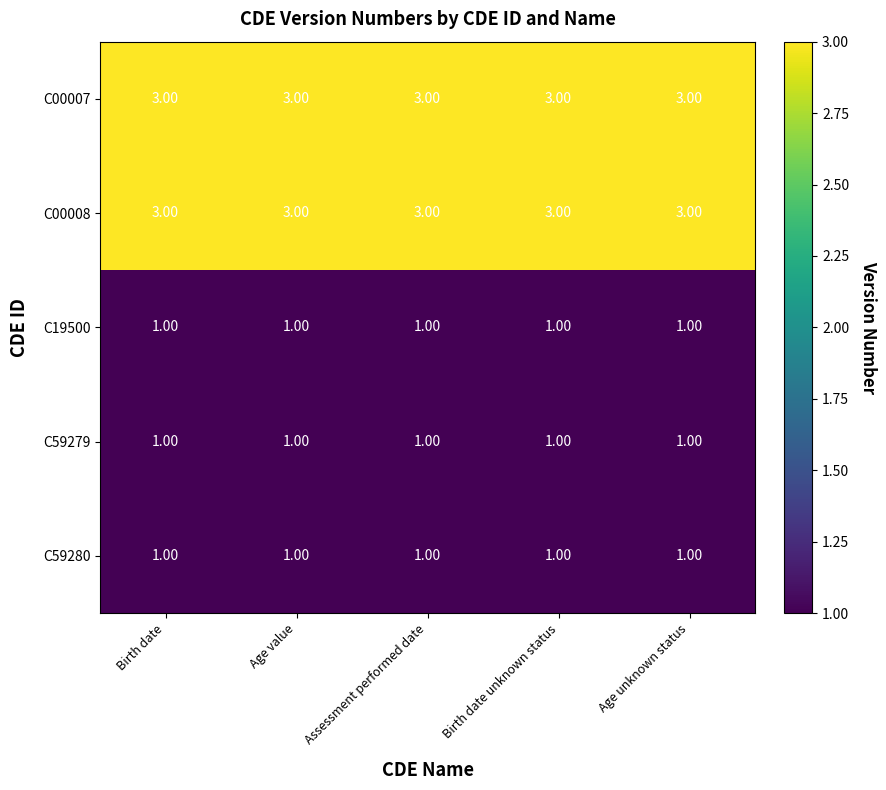

What is the total value across all series at Assessment performed date?

9